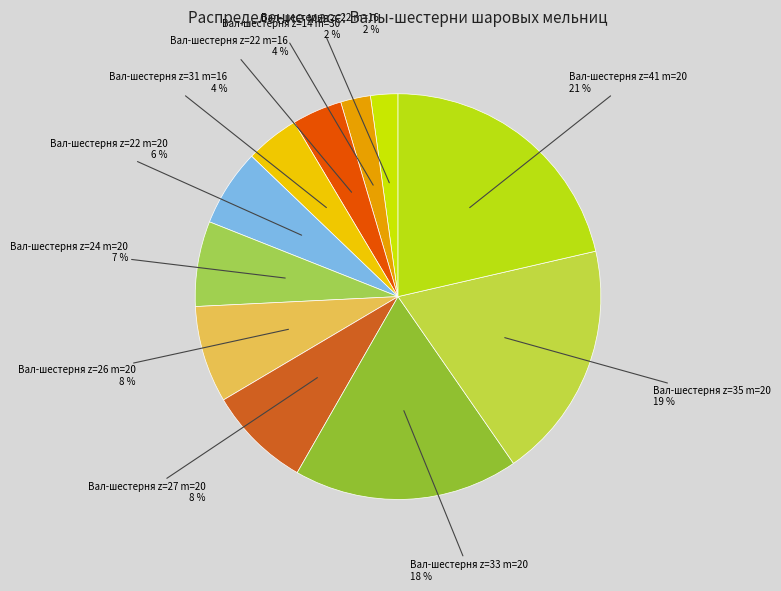

How many slices are in this pie chart?

11